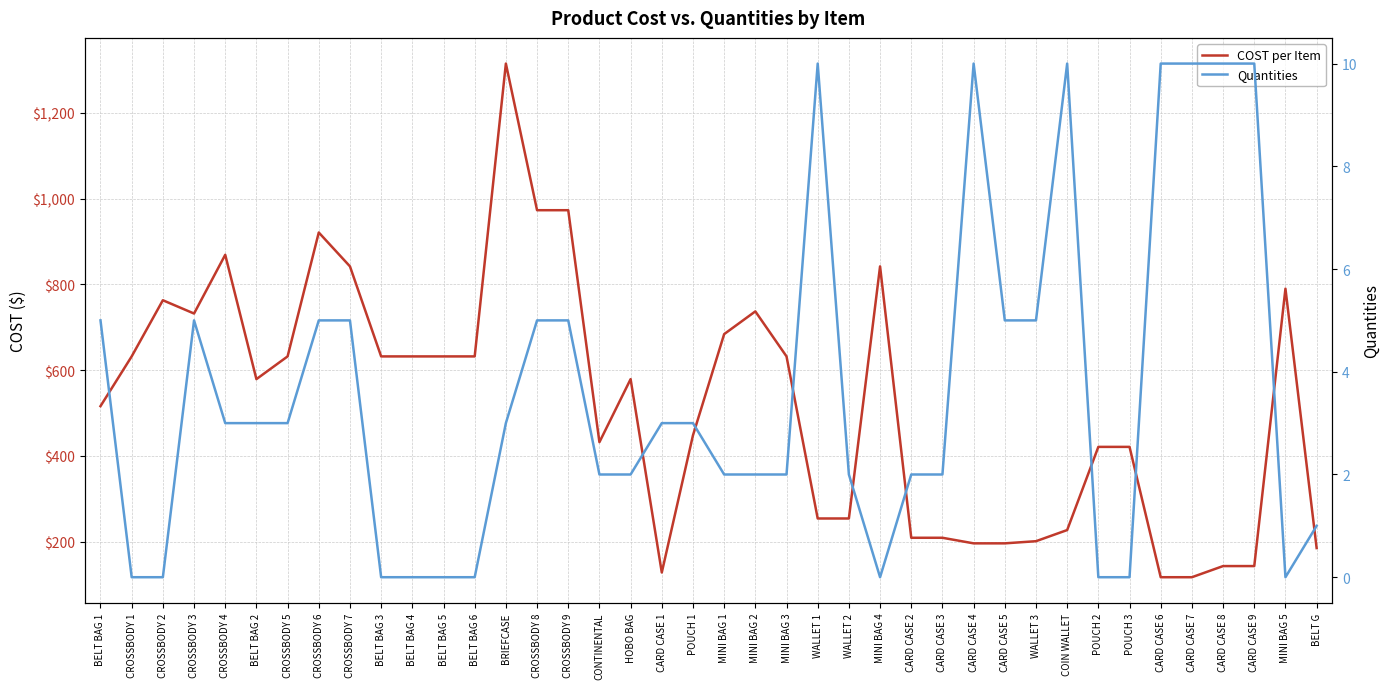

Which series has the widest spread of values?

COST per Item